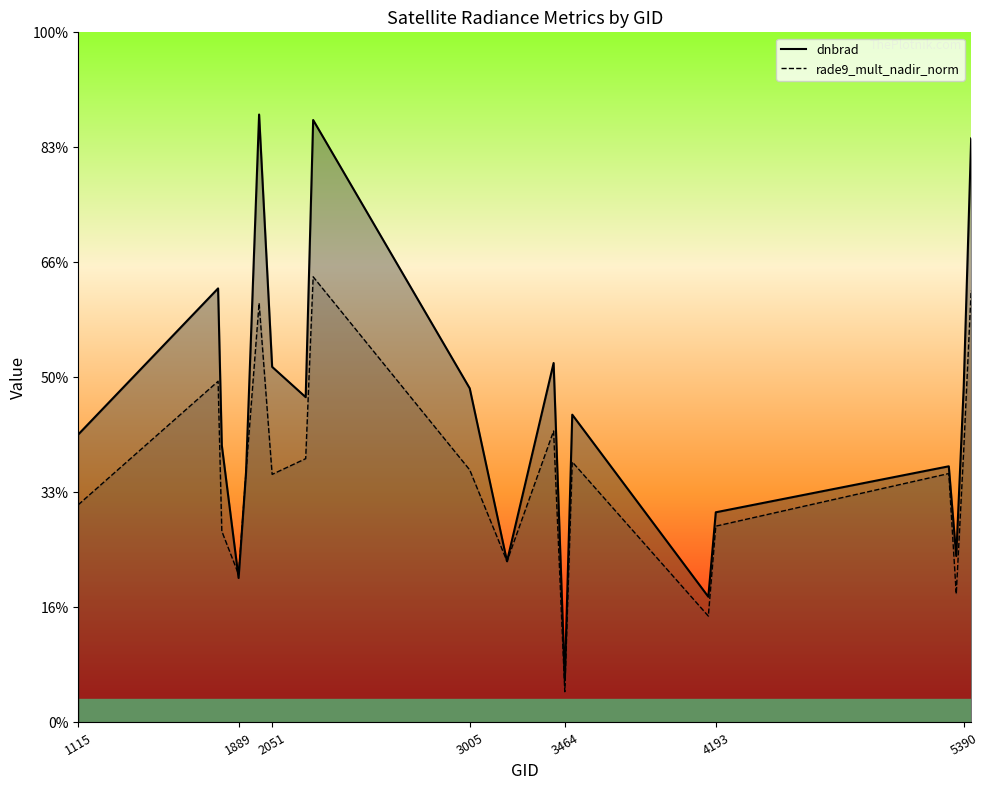

What are all the series names shown in the legend?

dnbrad, rade9_mult_nadir_norm